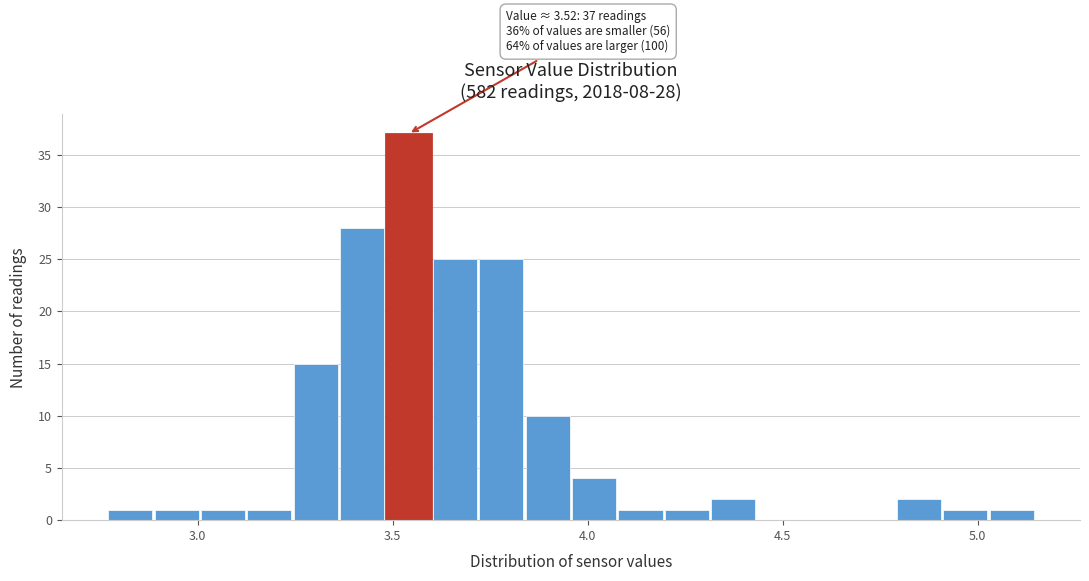

Around what value on the x-axis is the tallest bar? Give the approximate position of its centre, as read against the axis.

3.55